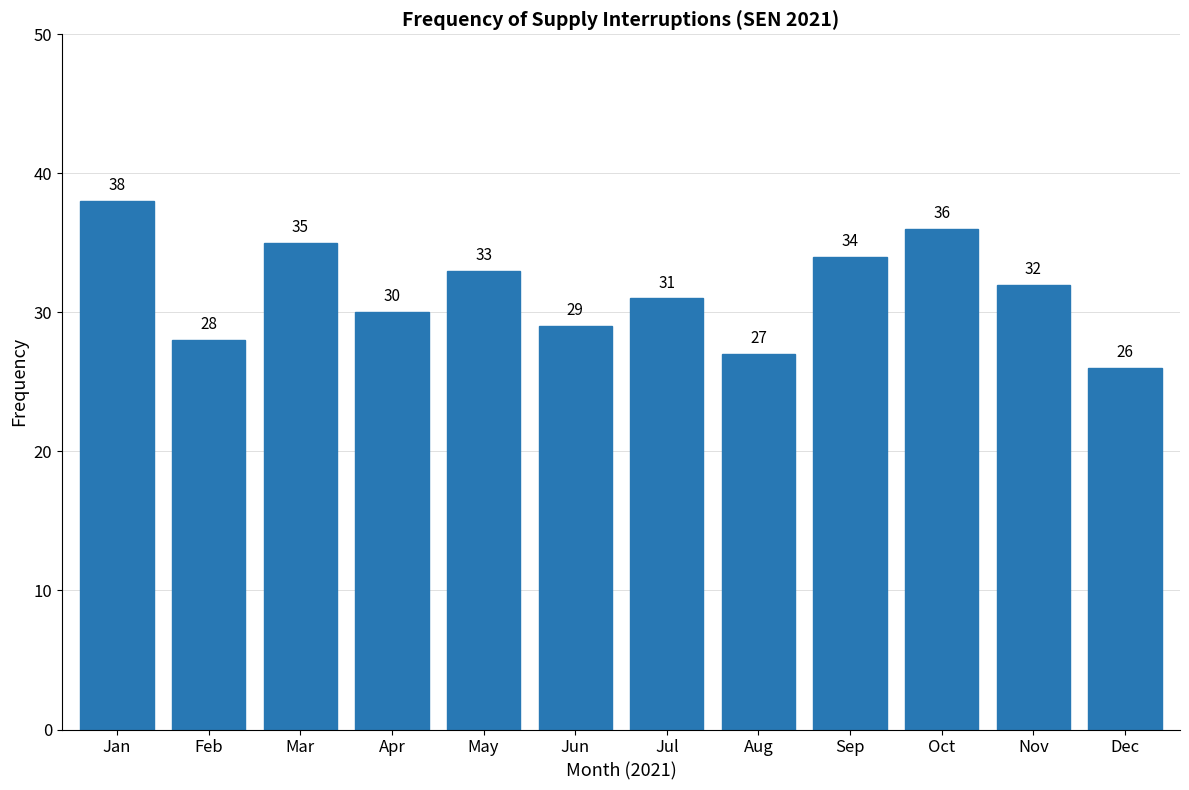

Reading left to right, extract all data points from this chart.

Jan=38	Feb=28	Mar=35	Apr=30	May=33	Jun=29	Jul=31	Aug=27	Sep=34	Oct=36	Nov=32	Dec=26